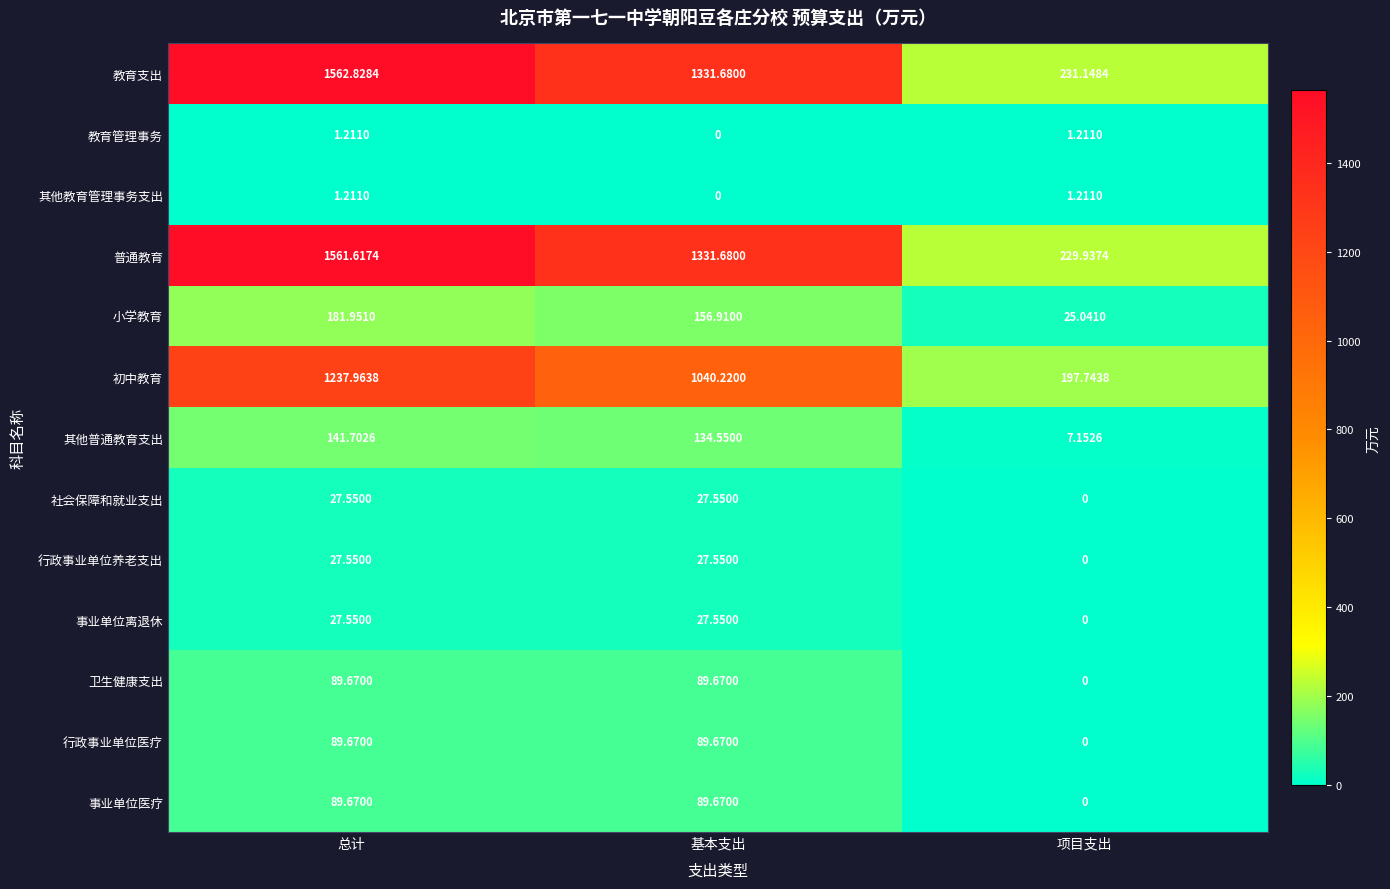

At which category is the sum across all series the highest?

总计